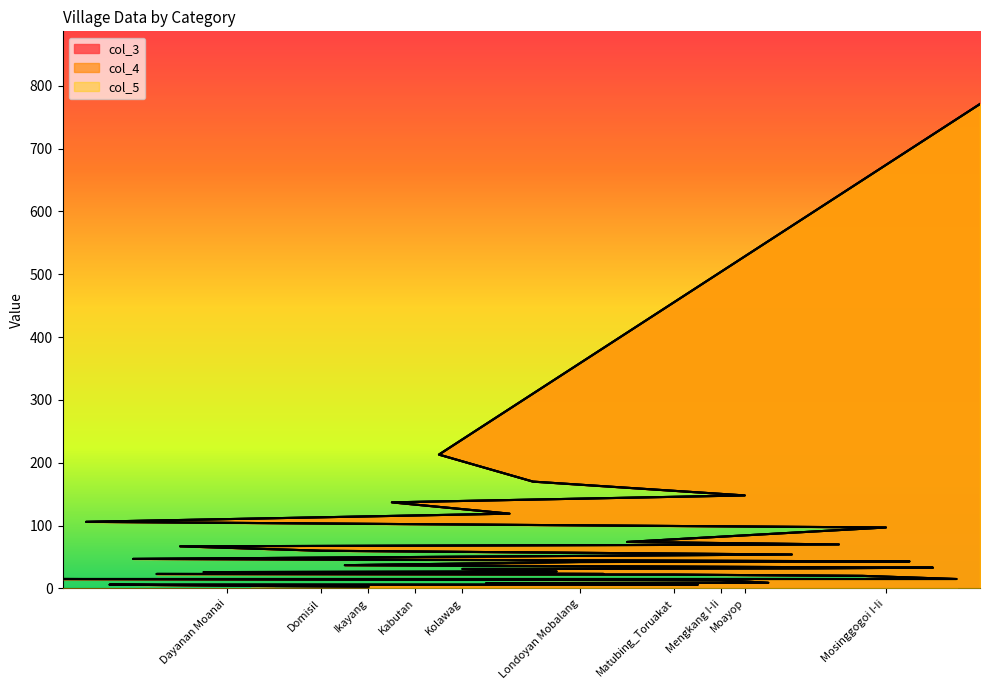

What is the difference between the maximum and minimum values in the col_3 series?

768